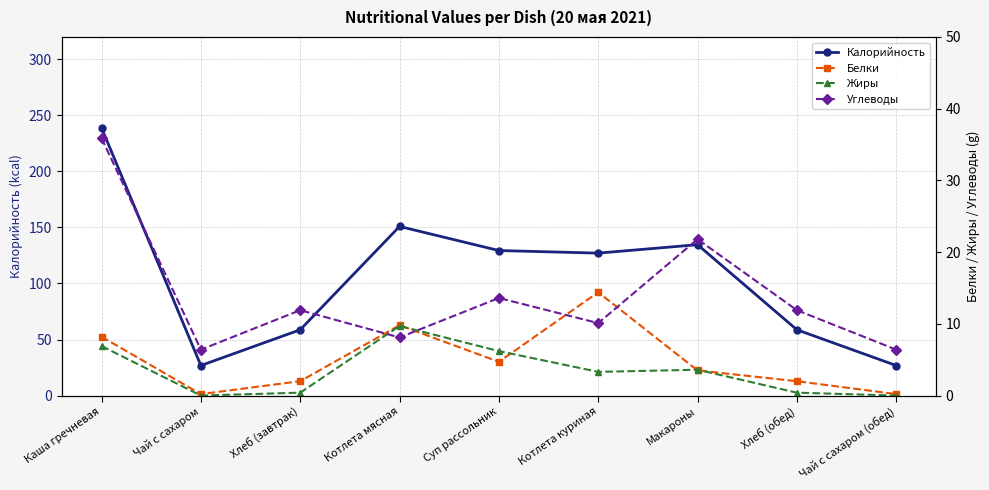

What is the difference between the maximum and minimum values in the Углеводы series?

29.5